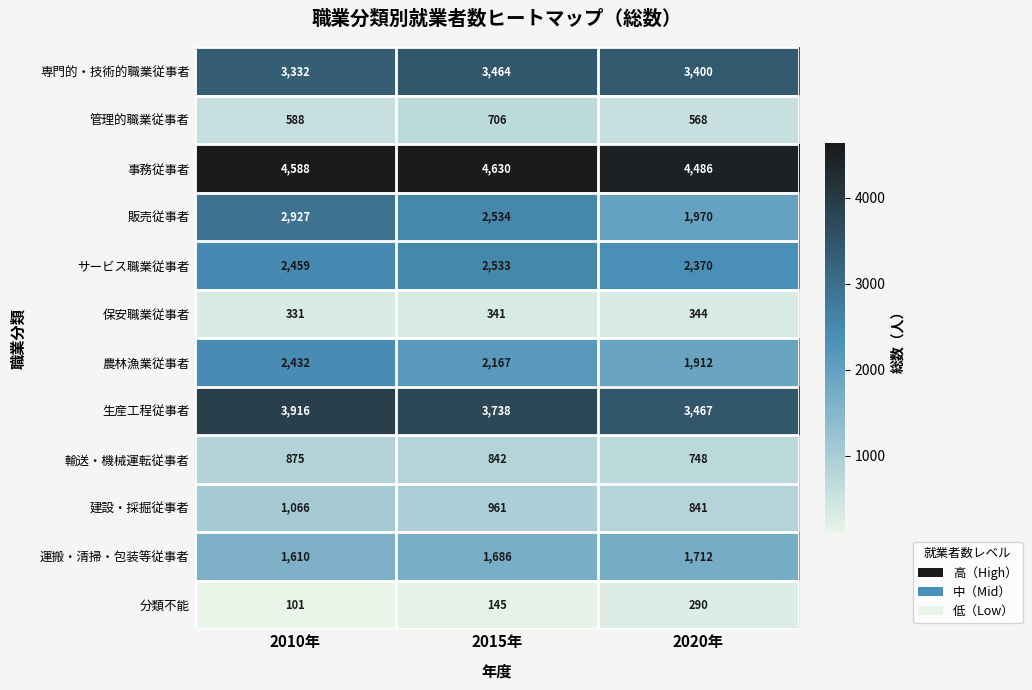

What is the maximum value shown in the chart?

4630